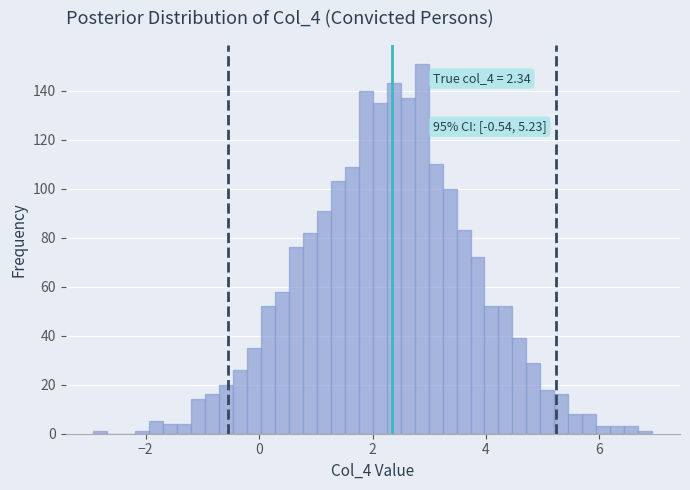

Read against the x-axis, roughly where is the centre of the tallest bar?

2.8